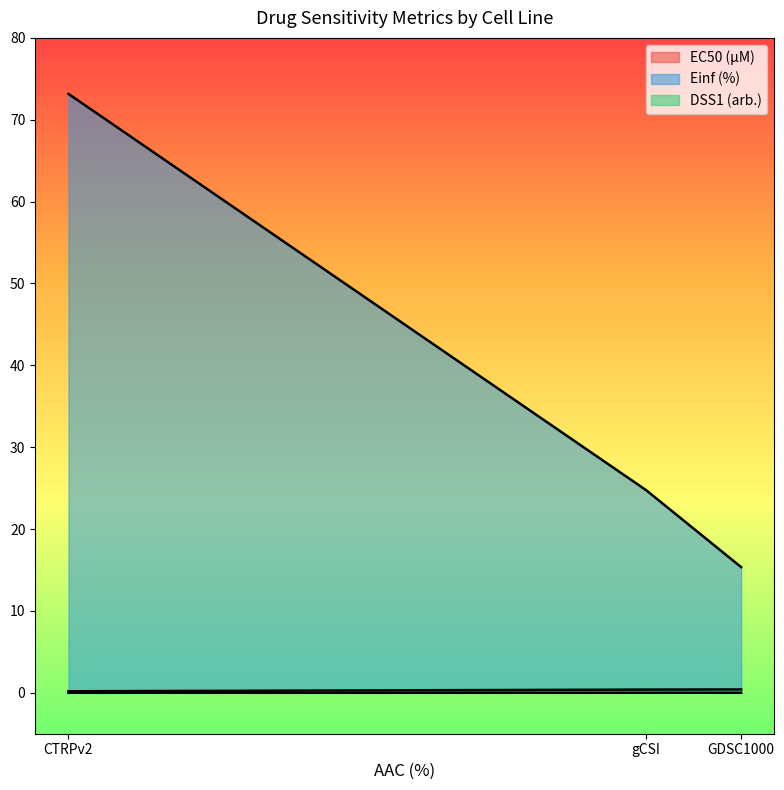

How many lines are shown in the chart?

3